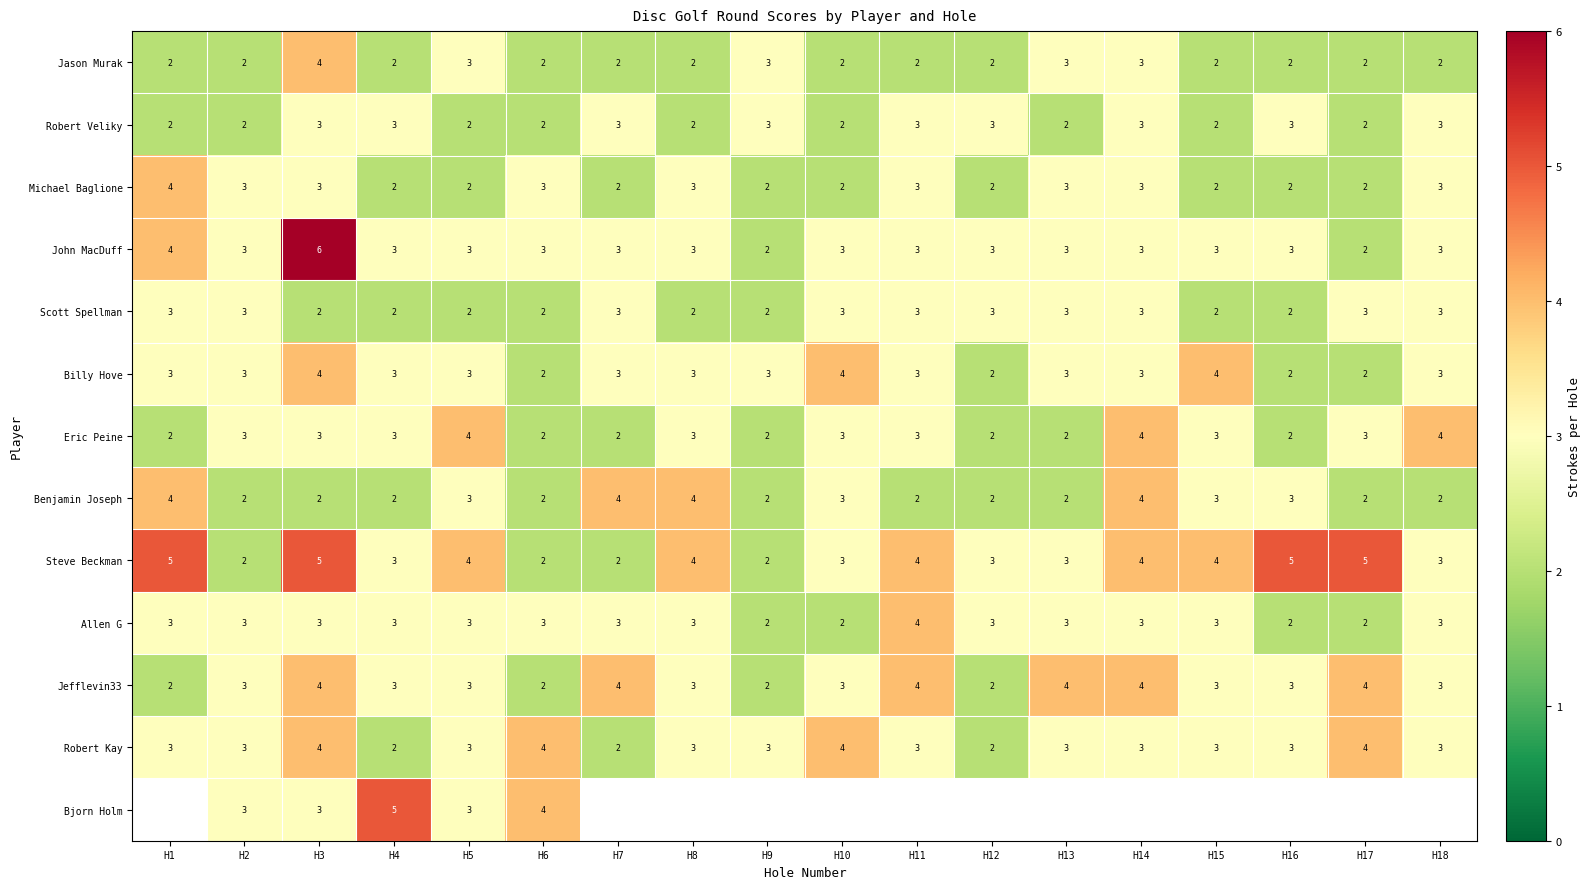

Between H1 and H18, which is larger?

H1